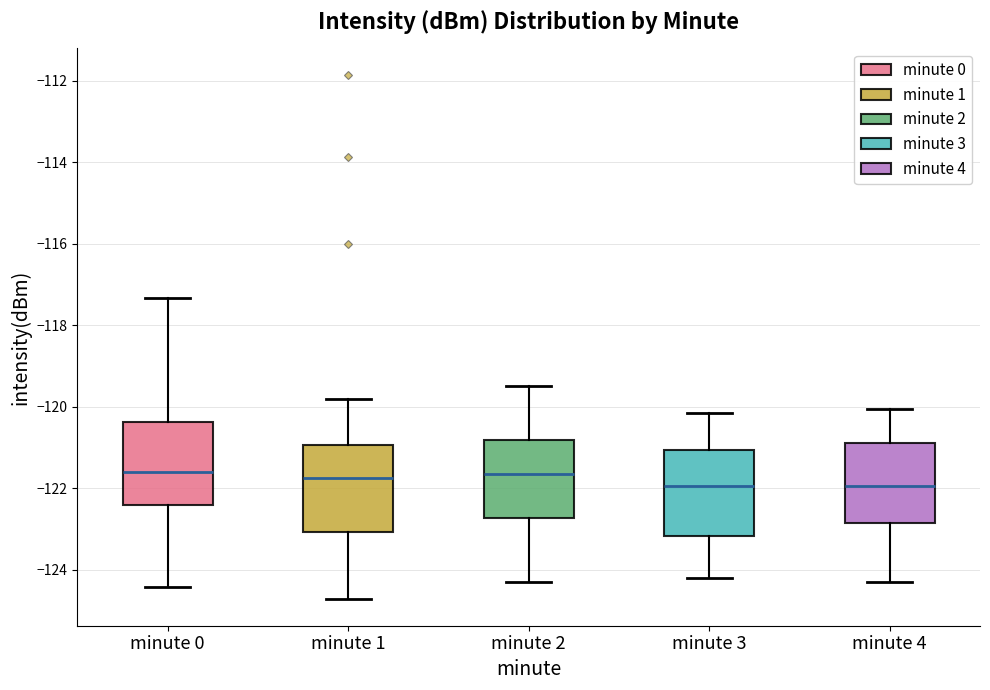

Where does the lower whisker of the box for minute 4 end on the y-axis? The values are not printed on the chart, so give them approximately, as read against the axis.

-124.2